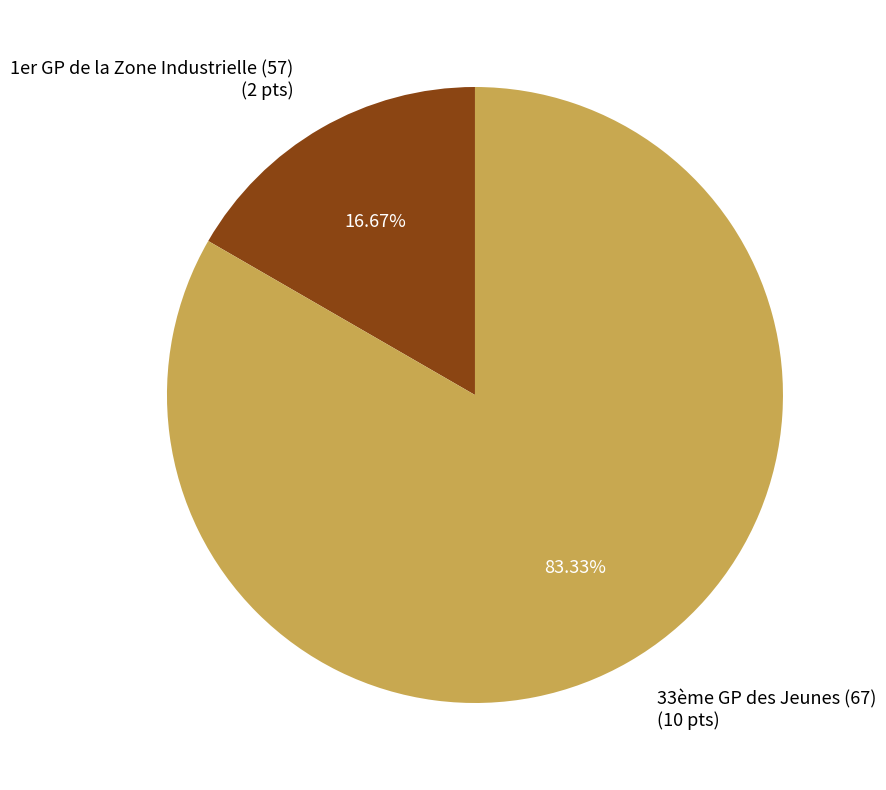

To the nearest percent, what is the combined percentage of 33ème GP des Jeunes (67) and 1er GP de la Zone Industrielle (57)?

100%